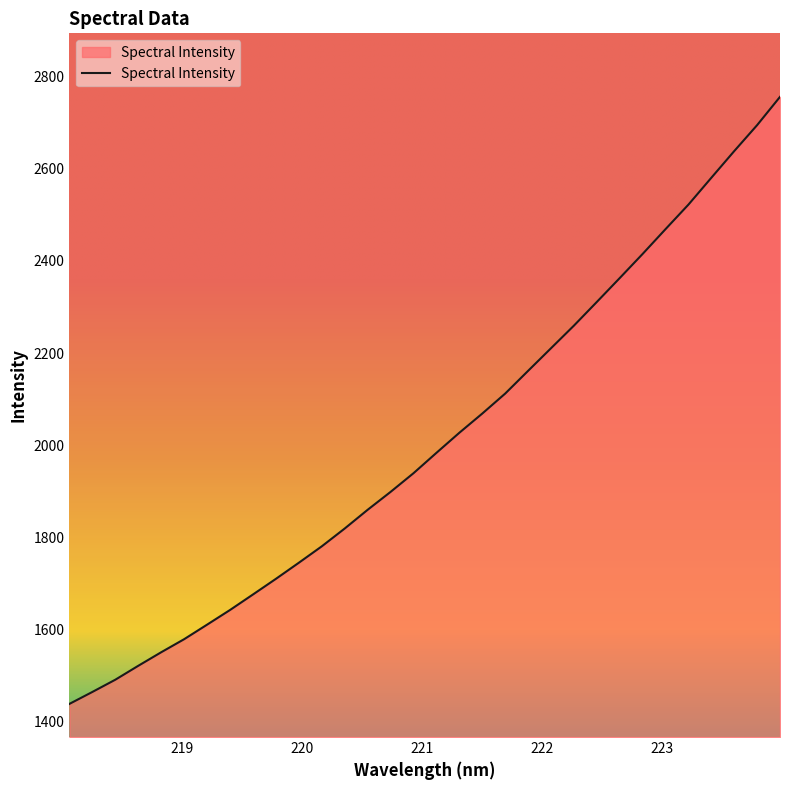

What is the maximum value shown in the chart?

2756.1